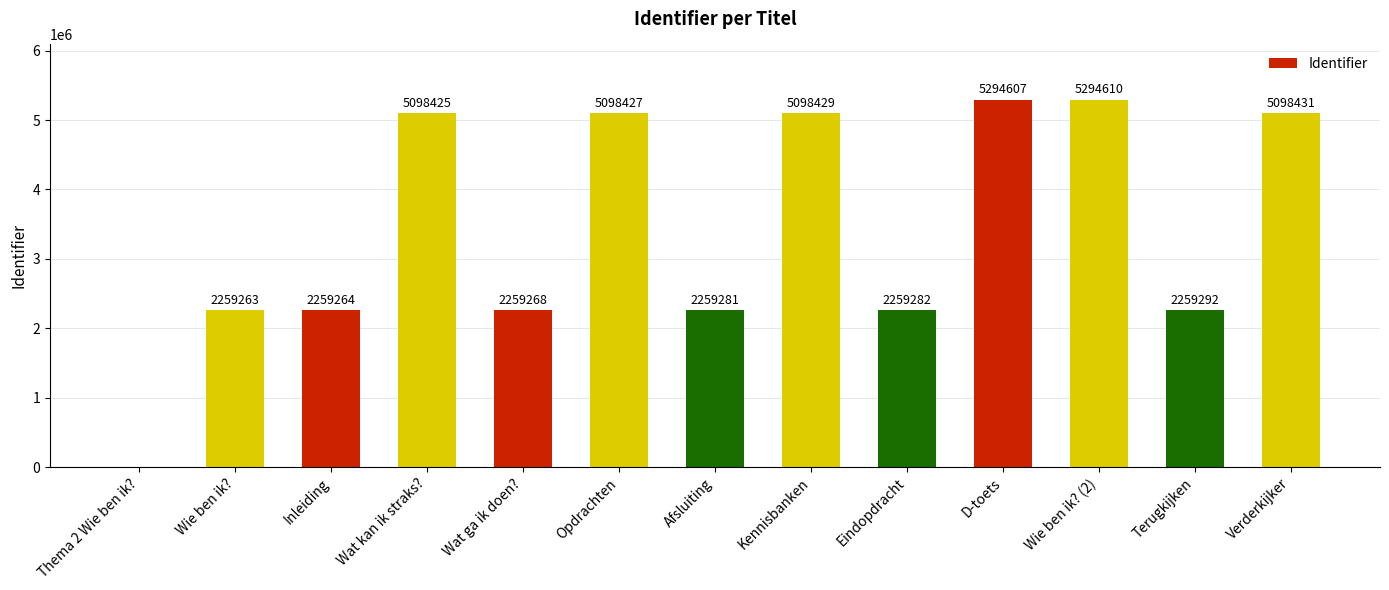

Which label corresponds to the largest value in the chart?

Wie ben ik? (2)